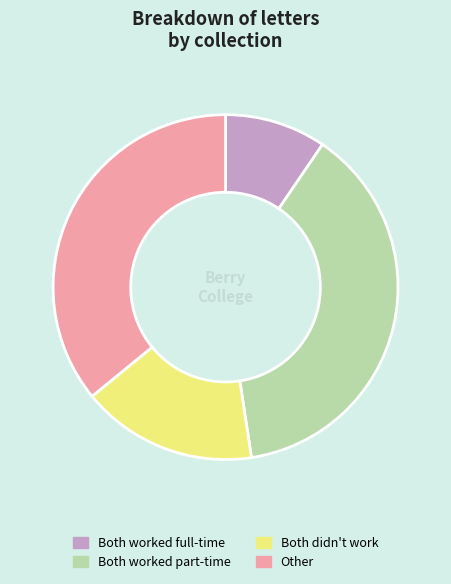

The Both worked part-time slice represents 38% of the pie. True or false?

True